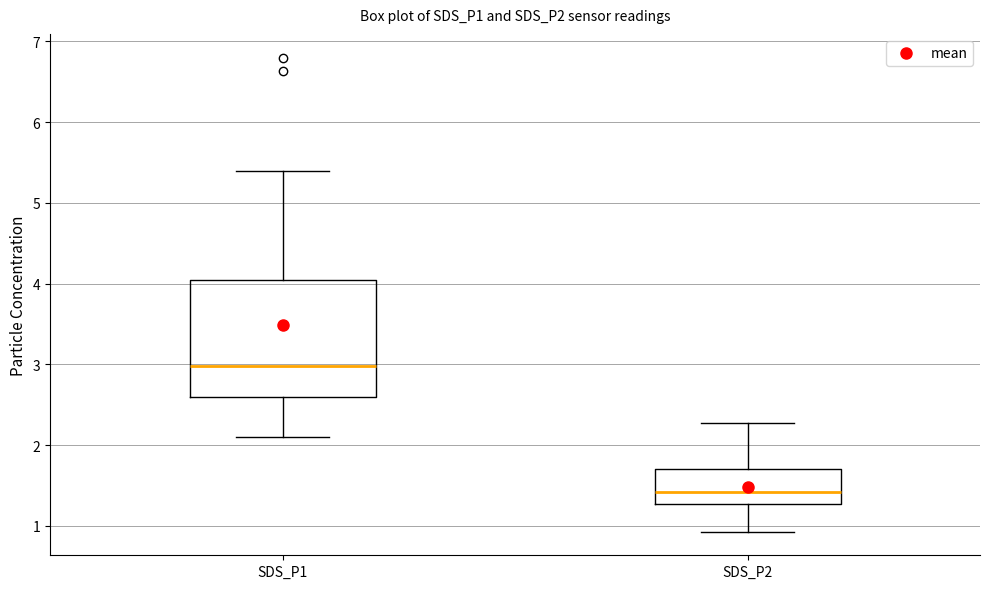

Reading left to right, transcribe this box plot: for each box, give where its median line is, the range the box spans, and where its two whiskers end, as read against the y-axis. The values are not printed on the chart, so give them approximately, as read against the axis.

SDS_P1: median 3.0, box 2.6 to 4.1, whiskers 2.1 to 5.4
SDS_P2: median 1.4, box 1.3 to 1.7, whiskers 0.9 to 2.3